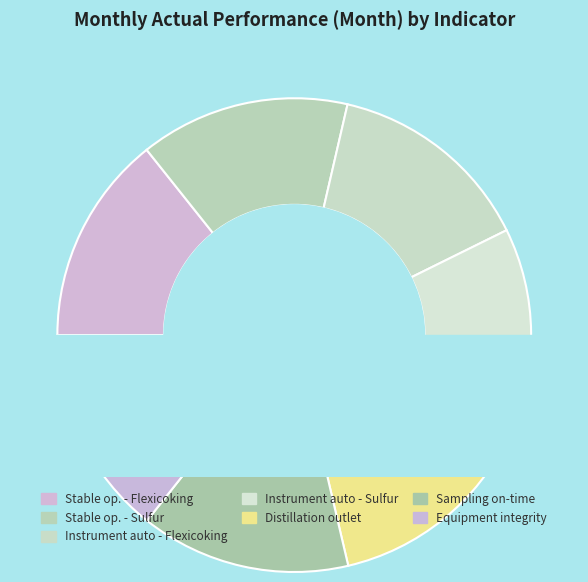

What is the largest slice in the pie chart?

Distillation outlet qualified rate